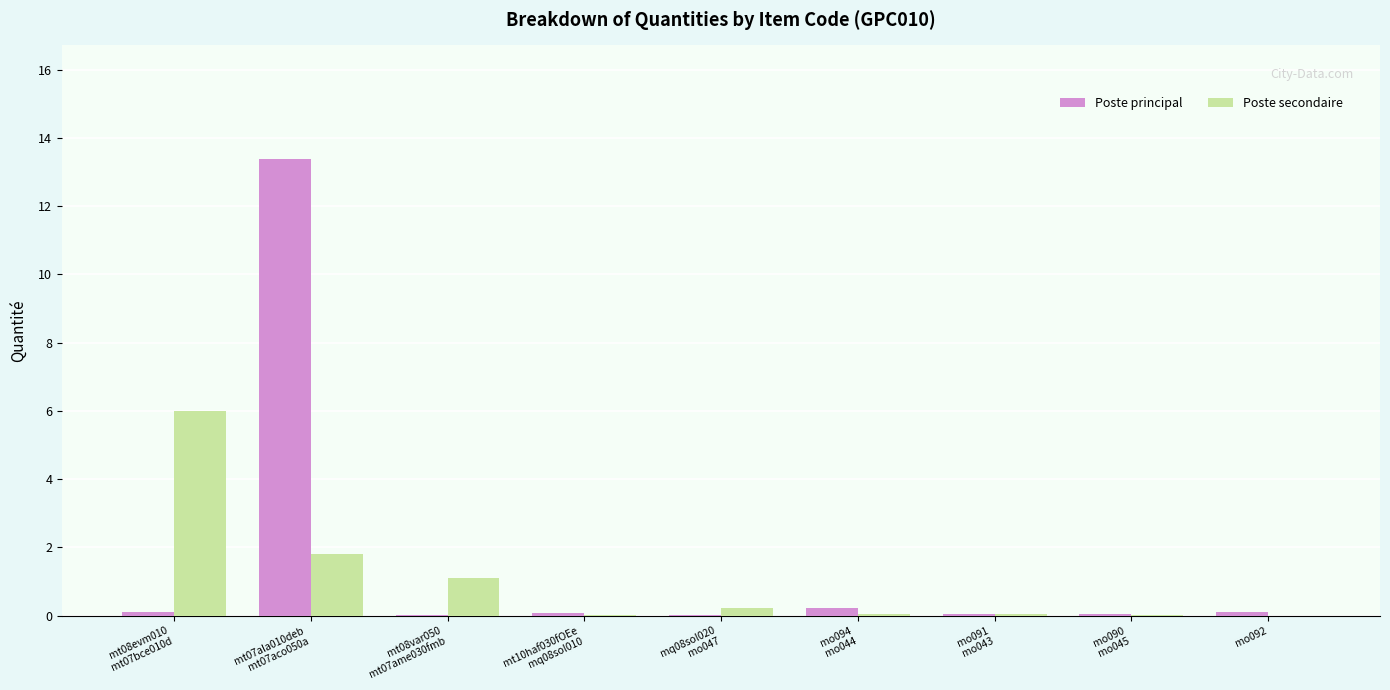

The Poste secondaire series shows 4.1 at mo092. True or false?

False